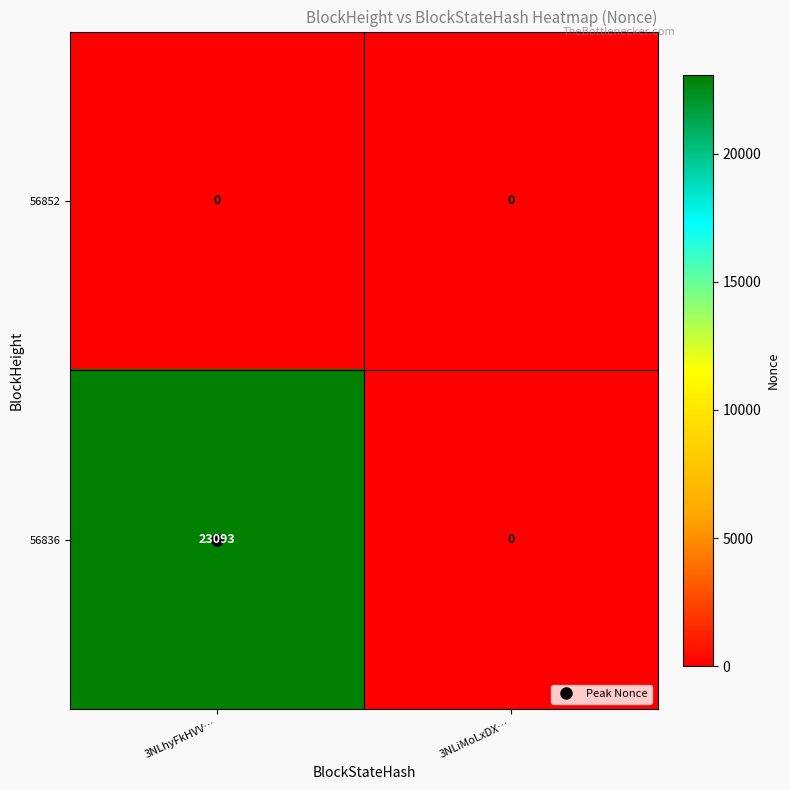

Between 3NLhyFkHVV… and 3NLiMoLxDX…, which series saw the biggest shift?

56836